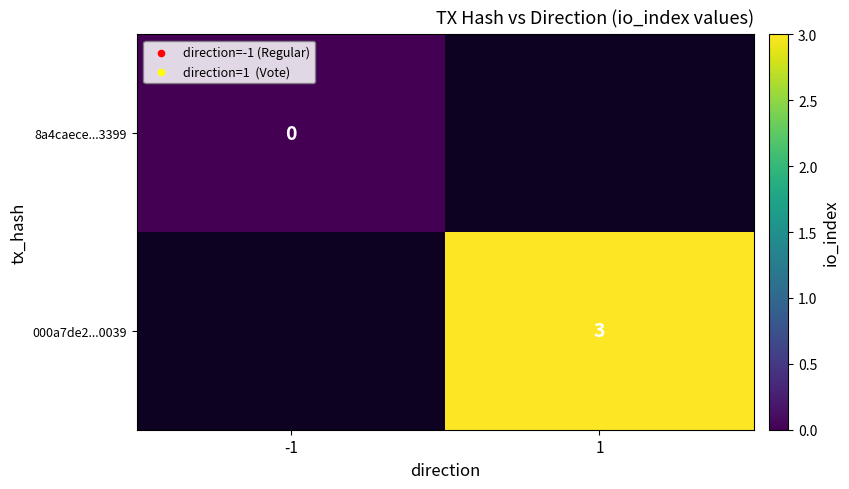

The value of 000a7de2...0039 at 1 is 3. True or false?

True